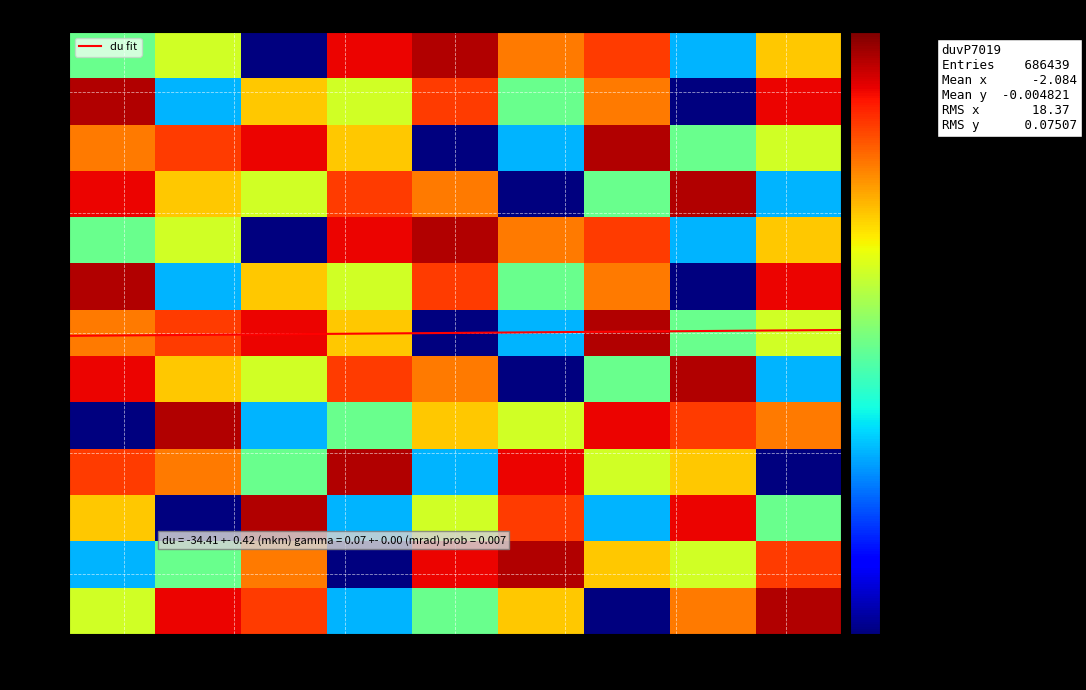

Between 0 and 7, which is larger?

7